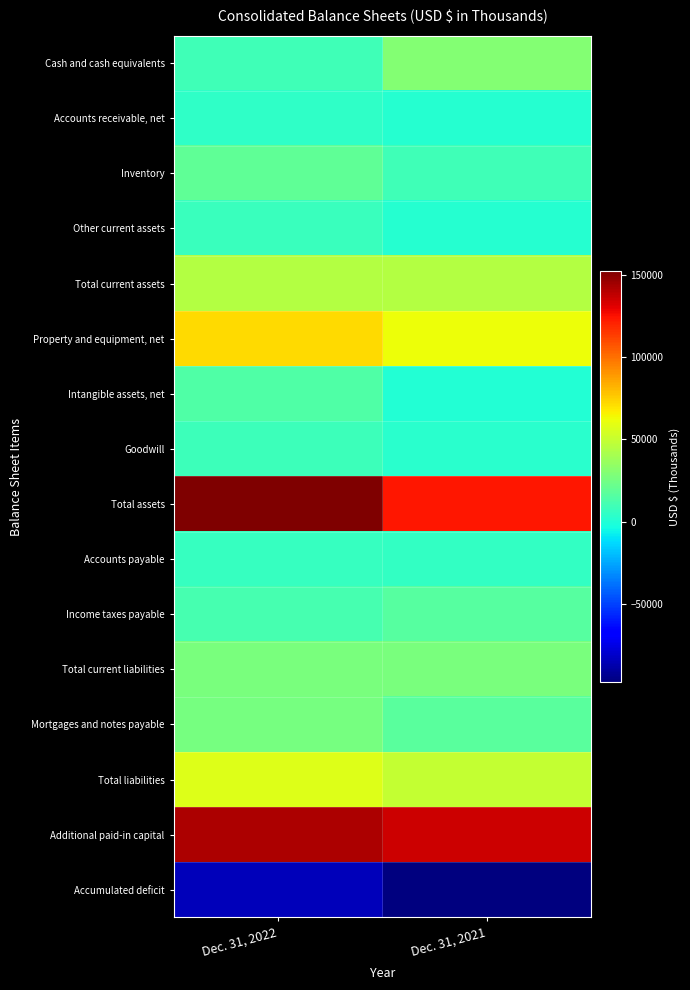

Reading right to left, list all the values displayed in this chart.

Cash and cash equivalents: Dec. 31, 2021=29683	Dec. 31, 2022=9737
Accounts receivable, net: Dec. 31, 2021=1666	Dec. 31, 2022=4157
Inventory: Dec. 31, 2021=9768	Dec. 31, 2022=19477
Other current assets: Dec. 31, 2021=1440	Dec. 31, 2022=7282
Total current assets: Dec. 31, 2021=44613	Dec. 31, 2022=44146
Property and equipment, net: Dec. 31, 2021=62150	Dec. 31, 2022=71641
Intangible assets, net: Dec. 31, 2021=162	Dec. 31, 2022=14201
Goodwill: Dec. 31, 2021=2068	Dec. 31, 2022=8079
Total assets: Dec. 31, 2021=123205	Dec. 31, 2022=152202
Accounts payable: Dec. 31, 2021=5099	Dec. 31, 2022=6626
Income taxes payable: Dec. 31, 2021=16467	Dec. 31, 2022=11489
Total current liabilities: Dec. 31, 2021=27223	Dec. 31, 2022=26490
Mortgages and notes payable: Dec. 31, 2021=17262	Dec. 31, 2022=25943
Total liabilities: Dec. 31, 2021=49181	Dec. 31, 2022=57167
Additional paid-in capital: Dec. 31, 2021=134920	Dec. 31, 2022=142365
Accumulated deficit: Dec. 31, 2021=-97392	Dec. 31, 2022=-83924